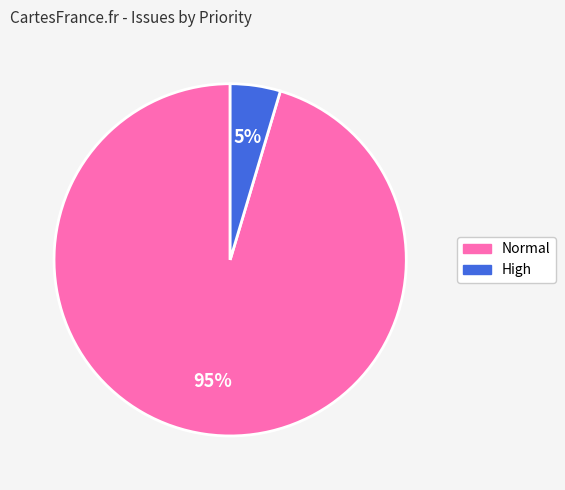

Rank the categories by value from highest to lowest.

Normal, High